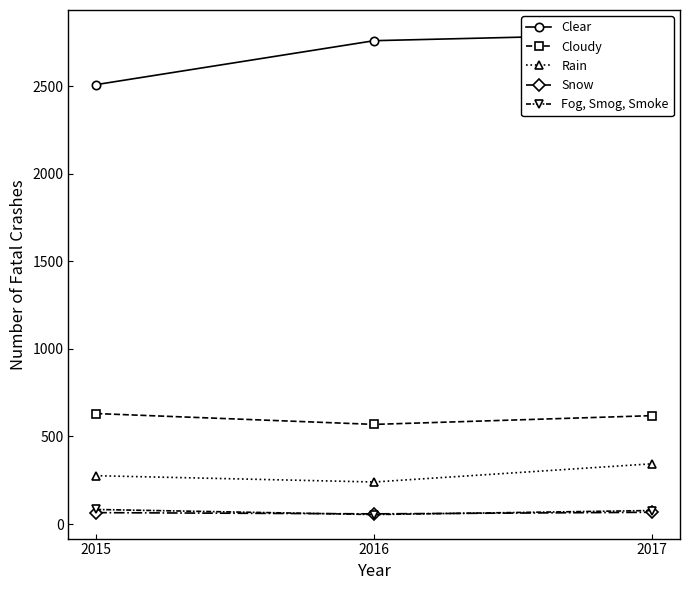

Reading right to left, transcribe all the data shown in this chart.

Clear: 2799	2761	2510
Cloudy: 619	569	631
Rain: 344	240	276
Snow: 67	58	65
Fog, Smog, Smoke: 77	54	83